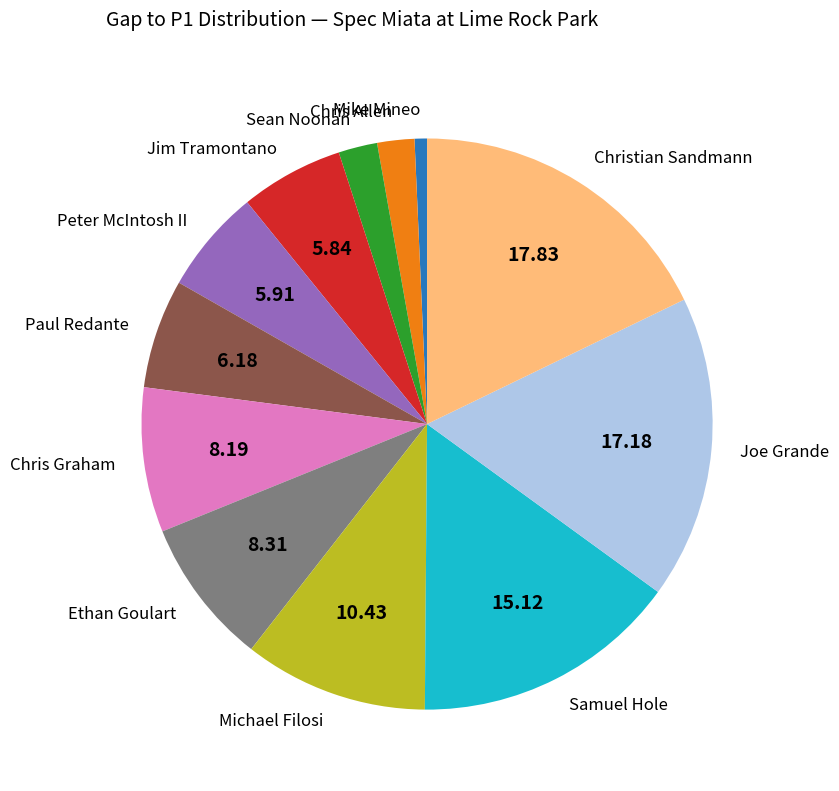

Which has a higher value, Paul Redante or Joe Grande?

Joe Grande